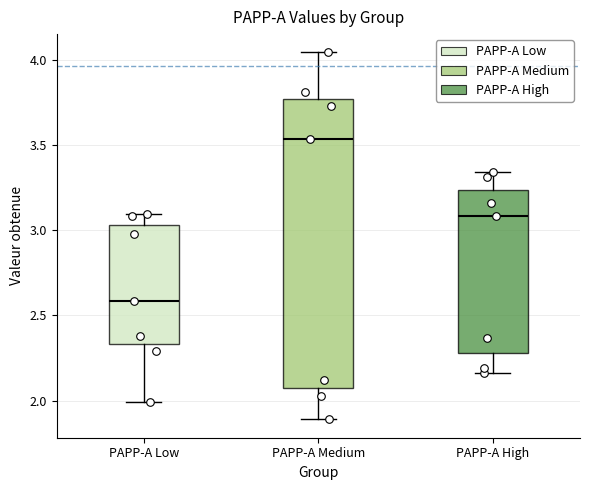

Where does the lower whisker of the box for PAPP-A Medium end on the y-axis? The values are not printed on the chart, so give them approximately, as read against the axis.

1.90